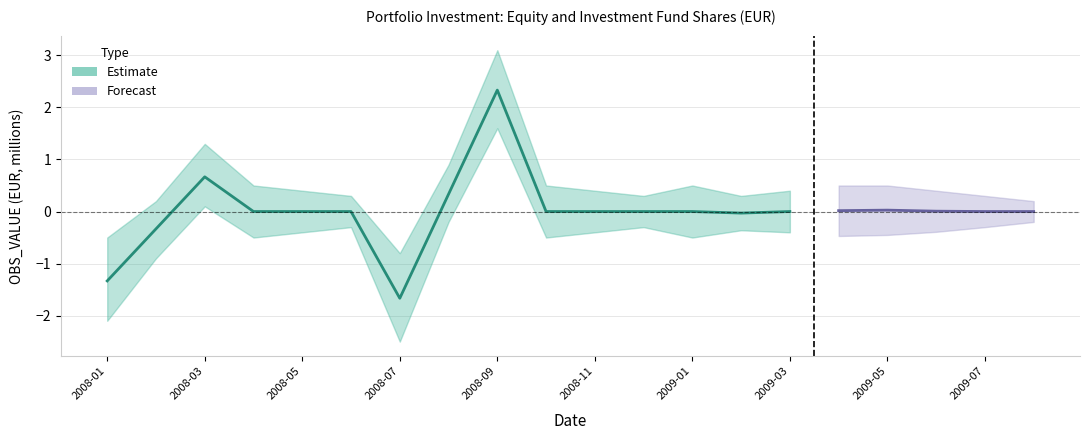

Reading left to right, extract all data points from this chart.

OBS_VALUE: 2008-01=-1.3	2008-02=-0.3	2008-03=0.7	2008-04=0.0	2008-05=0.0	2008-06=0.0	2008-07=-1.7	2008-08=0.3	2008-09=2.3	2008-10=0.0	2008-11=0.0	2008-12=0.0	2009-01=0.0	2009-02=-0.0	2009-03=0.0	2009-04=0.0	2009-05=0.0	2009-06=0.0	2009-07=0.0	2009-08=0.0
OBS_upper: 2008-01=-0.5	2008-02=0.2	2008-03=1.3	2008-04=0.5	2008-05=0.4	2008-06=0.3	2008-07=-0.8	2008-08=0.9	2008-09=3.1	2008-10=0.5	2008-11=0.4	2008-12=0.3	2009-01=0.5	2009-02=0.3	2009-03=0.4	2009-04=0.5	2009-05=0.5	2009-06=0.4	2009-07=0.3	2009-08=0.2
OBS_lower: 2008-01=-2.1	2008-02=-0.9	2008-03=0.1	2008-04=-0.5	2008-05=-0.4	2008-06=-0.3	2008-07=-2.5	2008-08=-0.2	2008-09=1.6	2008-10=-0.5	2008-11=-0.4	2008-12=-0.3	2009-01=-0.5	2009-02=-0.4	2009-03=-0.4	2009-04=-0.5	2009-05=-0.5	2009-06=-0.4	2009-07=-0.3	2009-08=-0.2